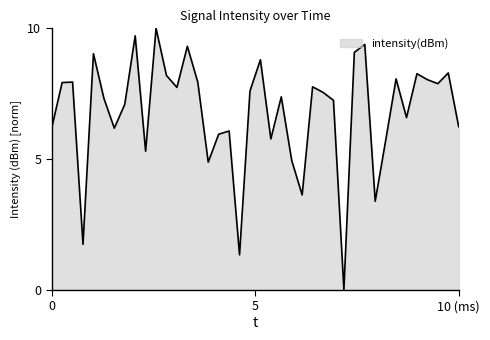

What is the maximum value shown in the chart?

10.0